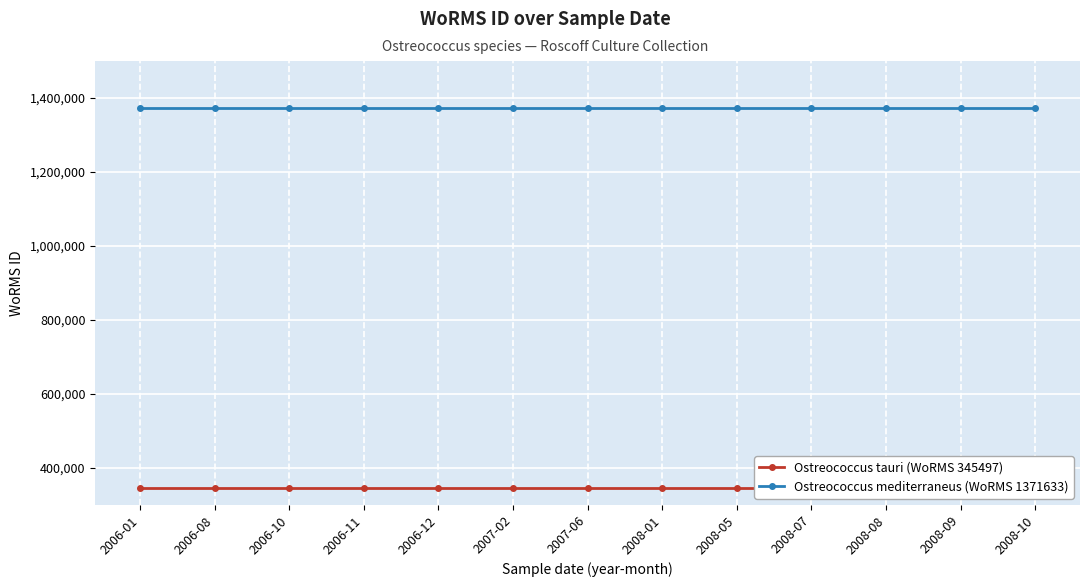

True or false: Ostreococcus mediterraneus (WoRMS 1371633) has more than 0 points higher than both neighbors.

False